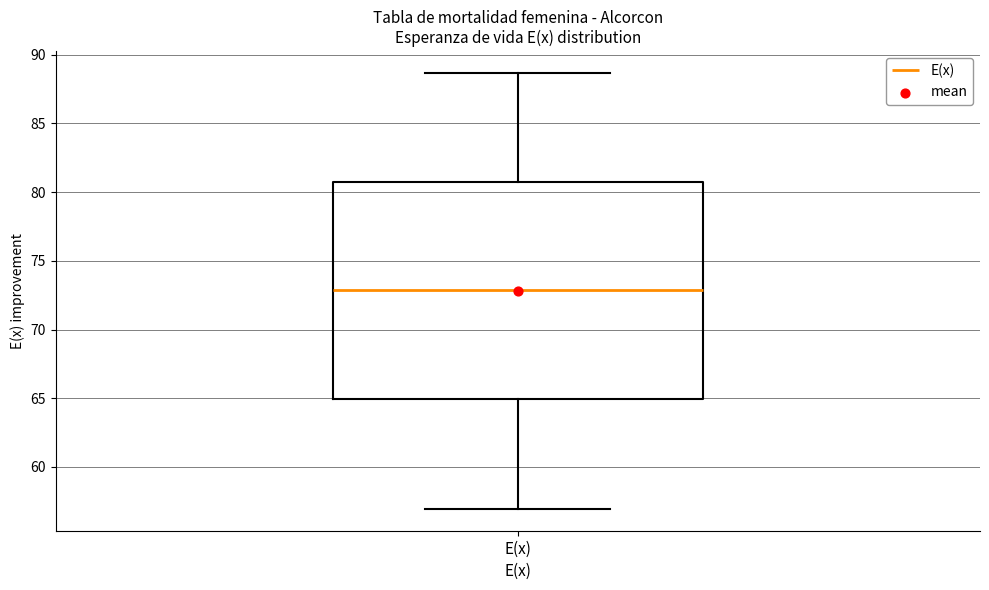

Where does the lower whisker of the box for E(x) end on the y-axis? The values are not printed on the chart, so give them approximately, as read against the axis.

57.0